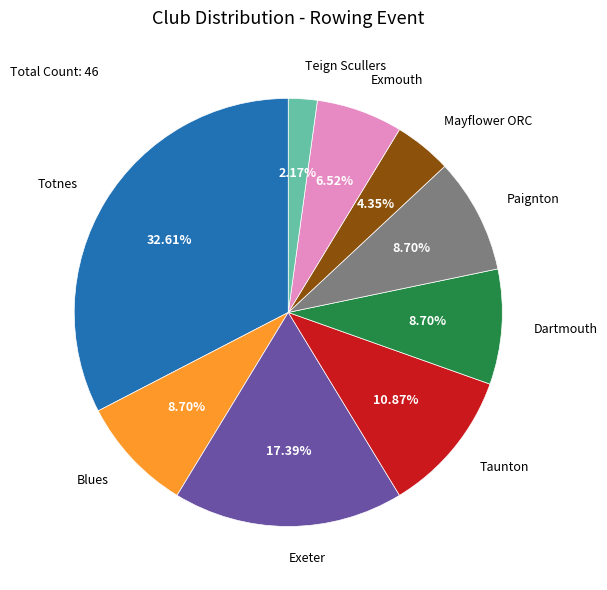

Count the number of slices in the pie.

9